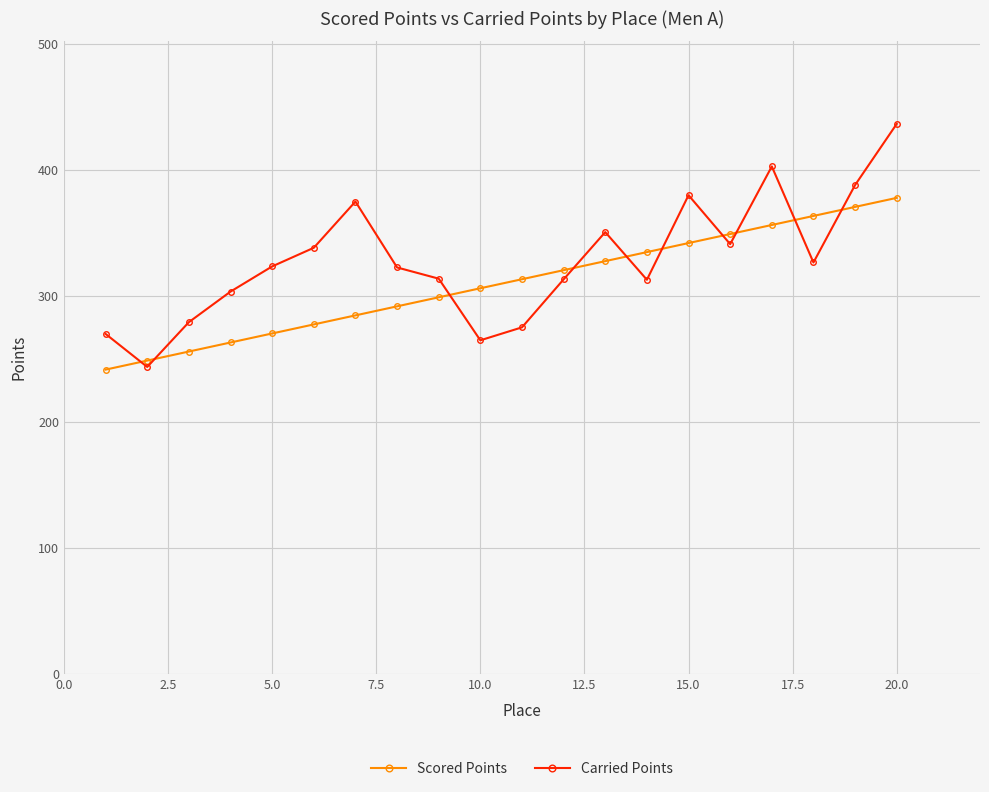

True or false: Carried Points has more than 1 interior local peaks.

True